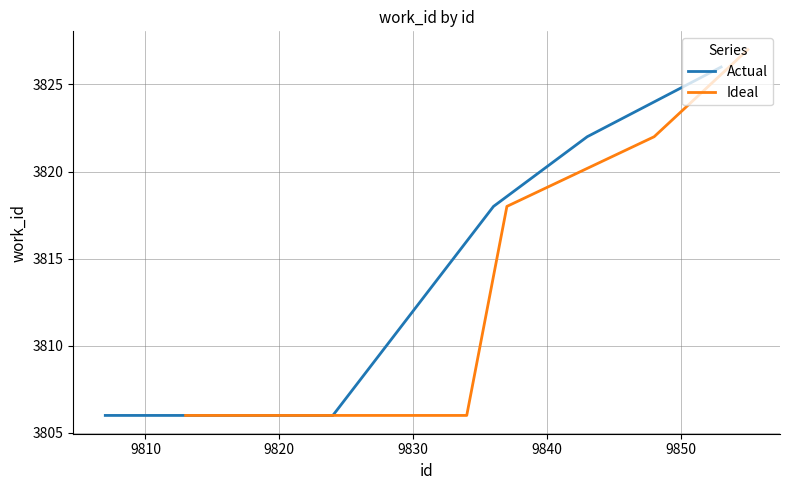

How many data points in Ideal are above 3818?

2